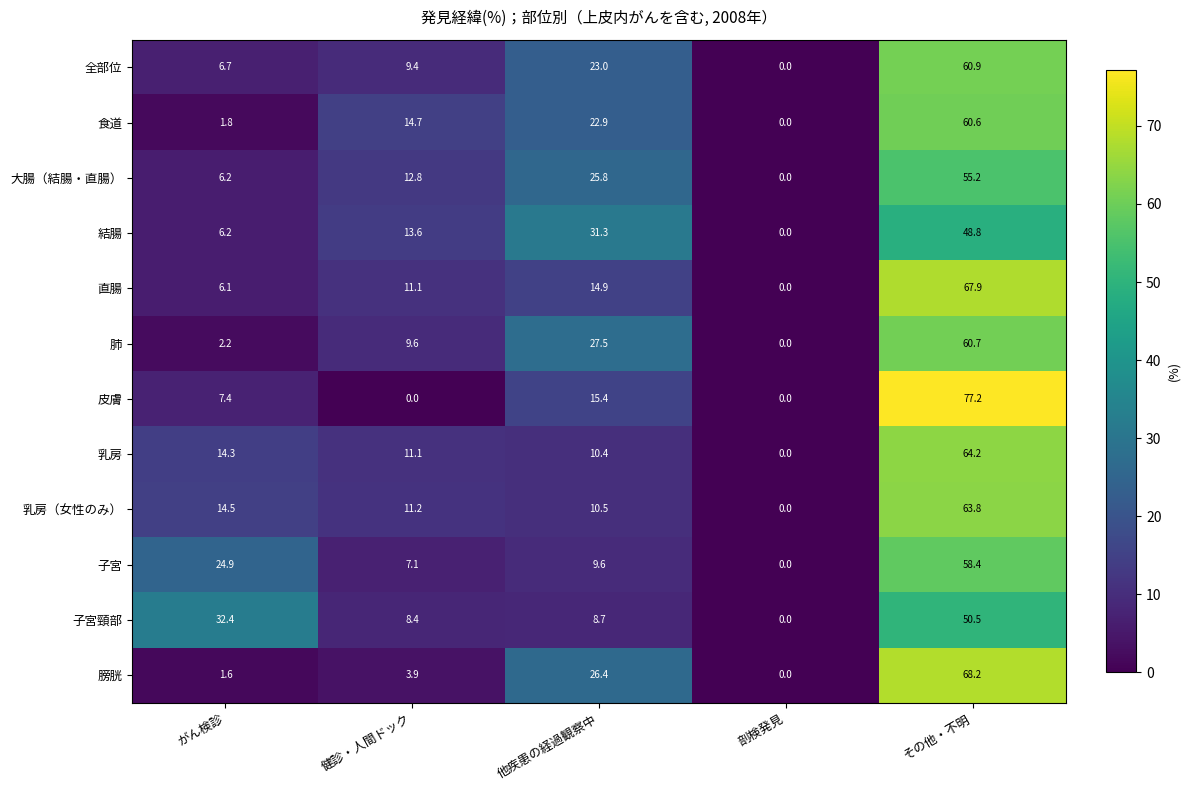

What value does the 乳房 series have at 健診・人間ドック?

11.1